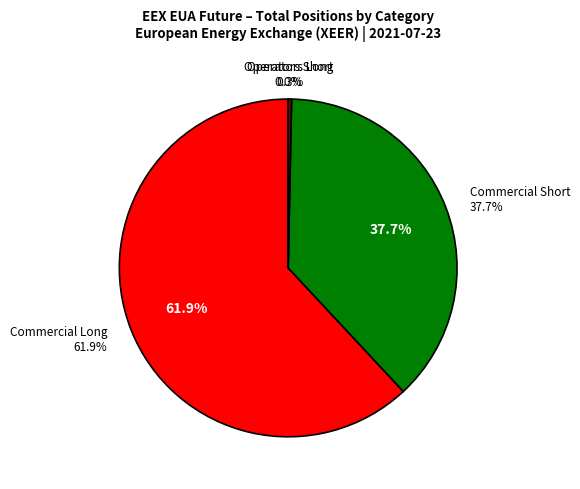

Is there any slice that represents more than half of the pie?

Yes